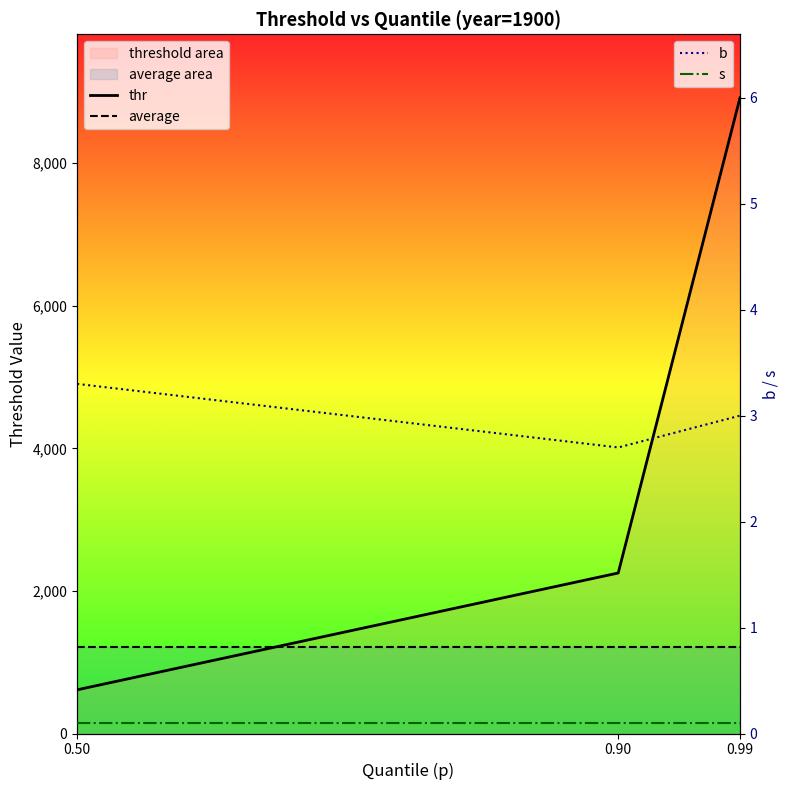

What is the difference between the highest and lowest values at 0.90?

2251.5